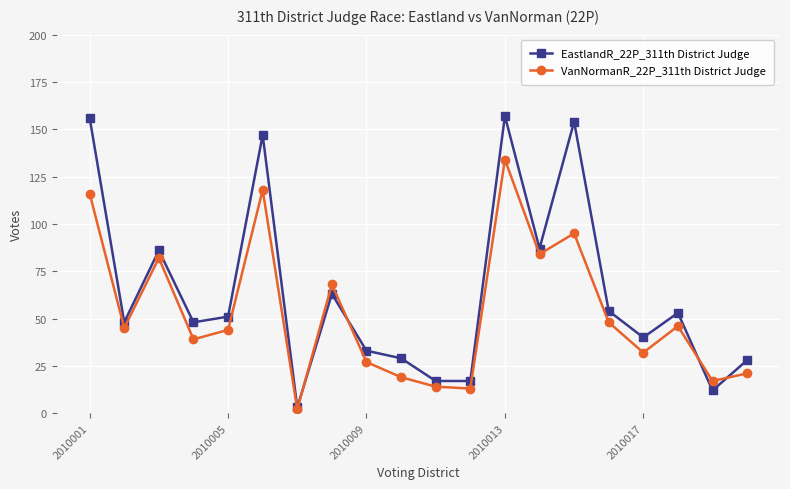

Which series has the largest range (max minus min)?

EastlandR_22P_311th District Judge